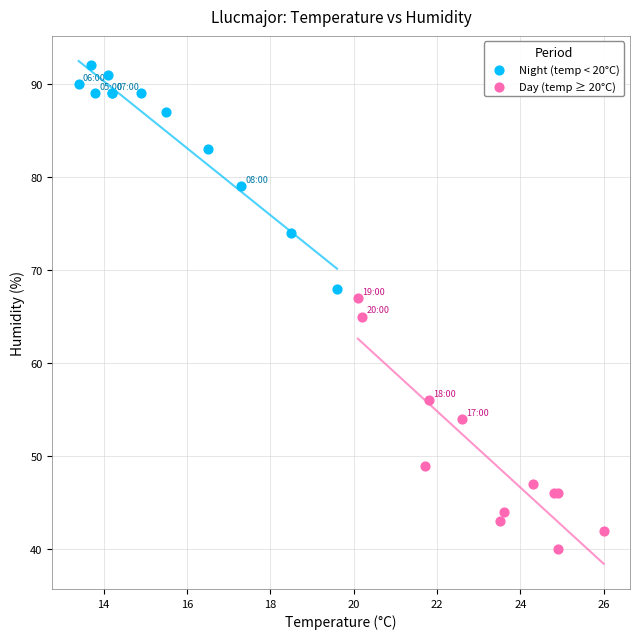

Which series contains the highest Y value?

Night (temp < 20°C)